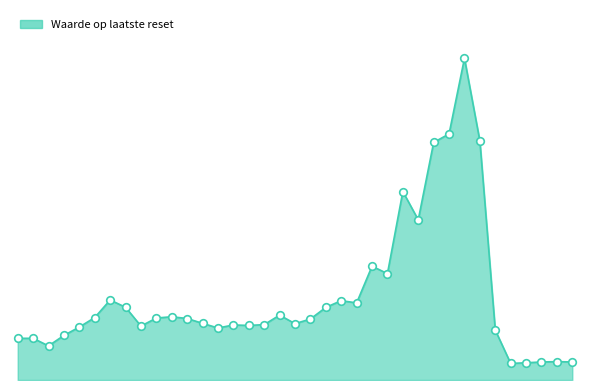

Does the chart have visible grid lines?

No